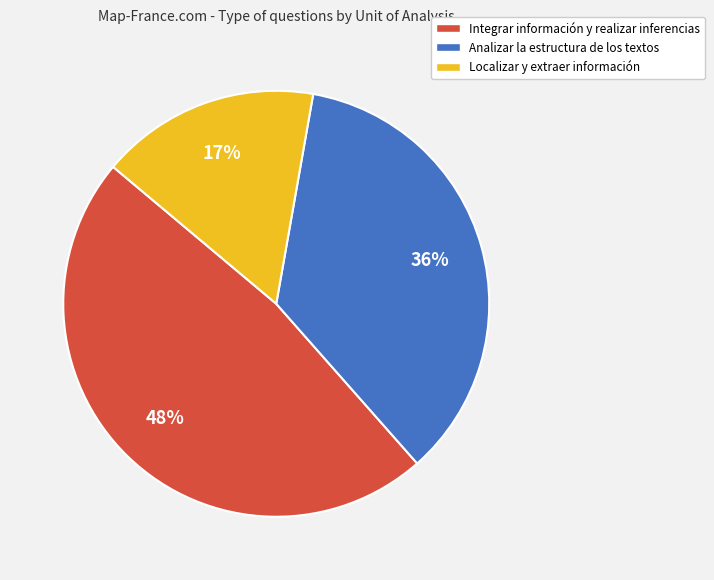

Does Integrar información y realizar inferencias represent more than half of the total?

No